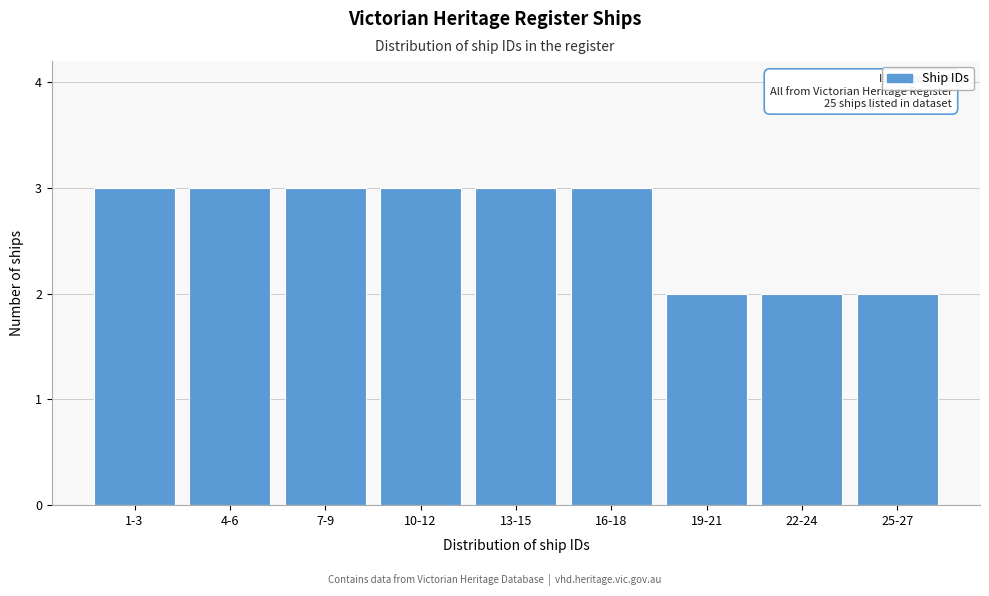

Reading right to left, list all the values displayed in this chart.

2	2	2	3	3	3	3	3	3